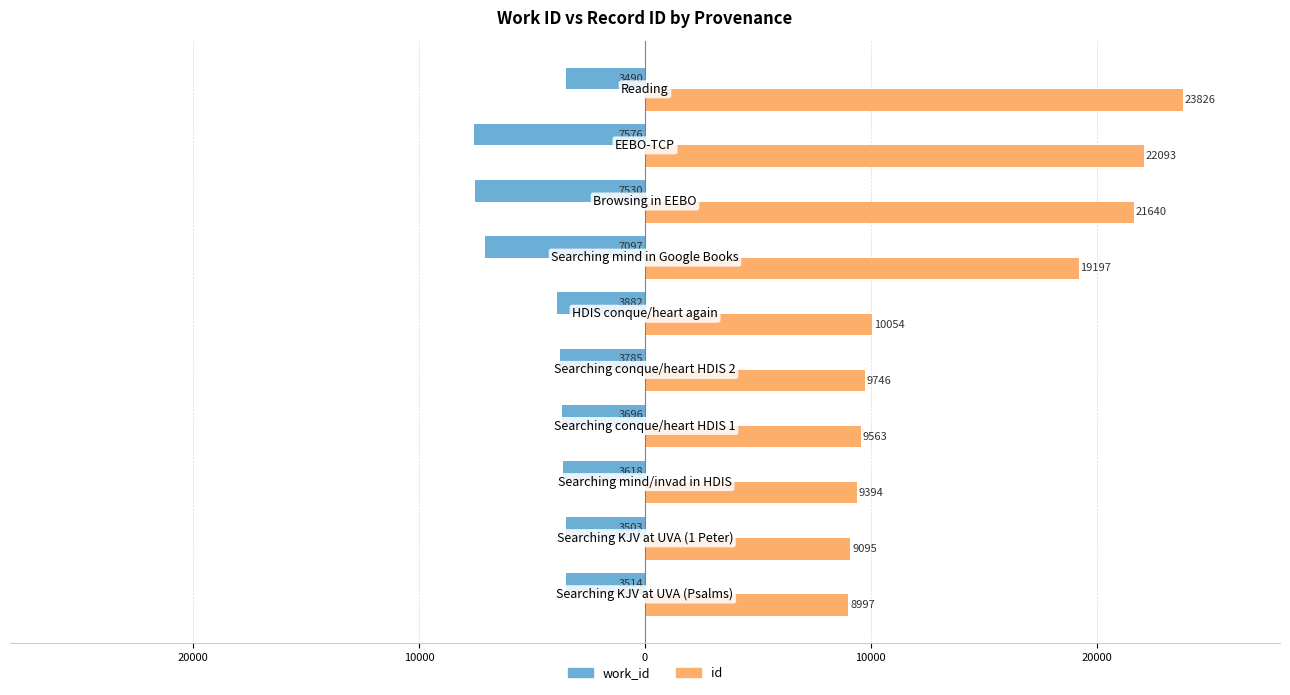

What is the average value of the id series?

14360